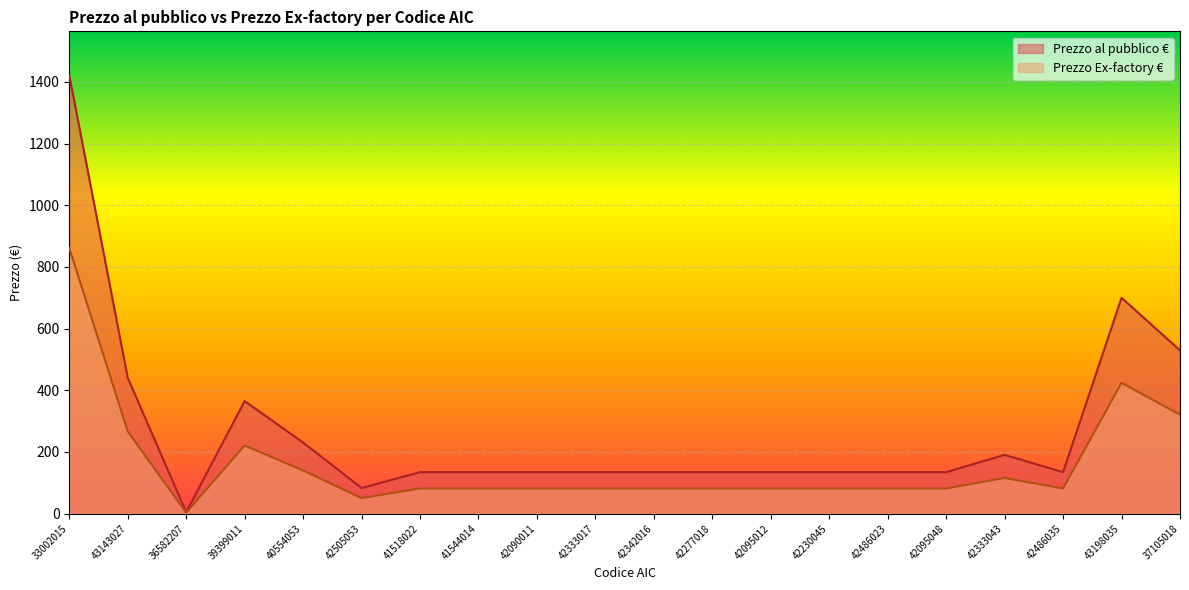

True or false: Prezzo al pubblico € and Prezzo Ex-factory € intersect in this chart.

False